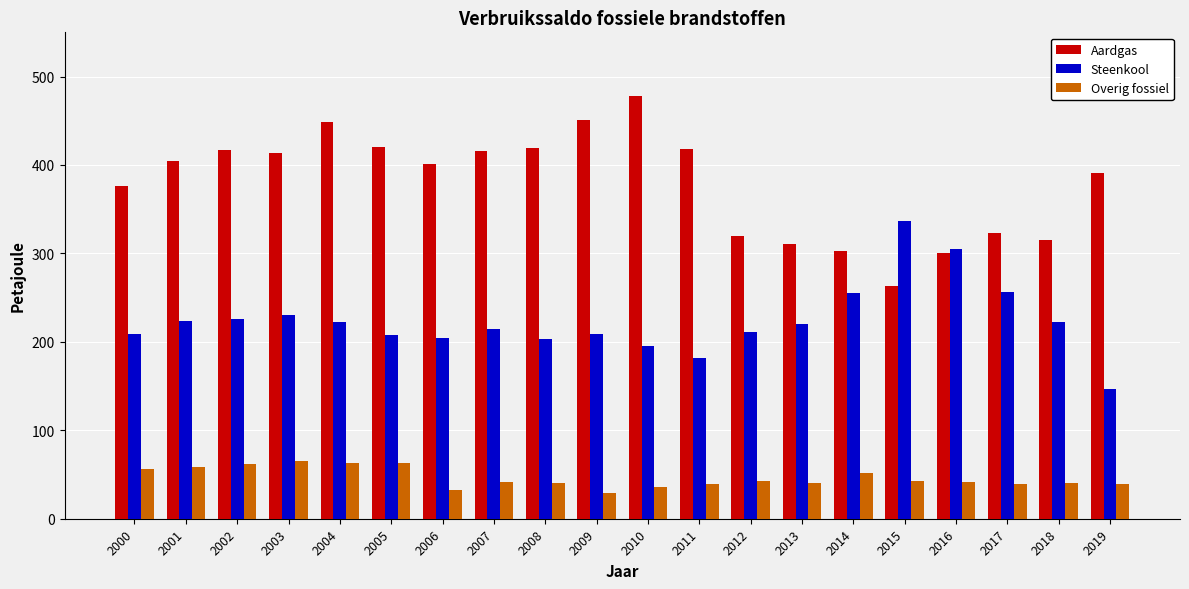

Rank the series by their maximum value, from lowest to highest.

Overig fossiel, Steenkool, Aardgas